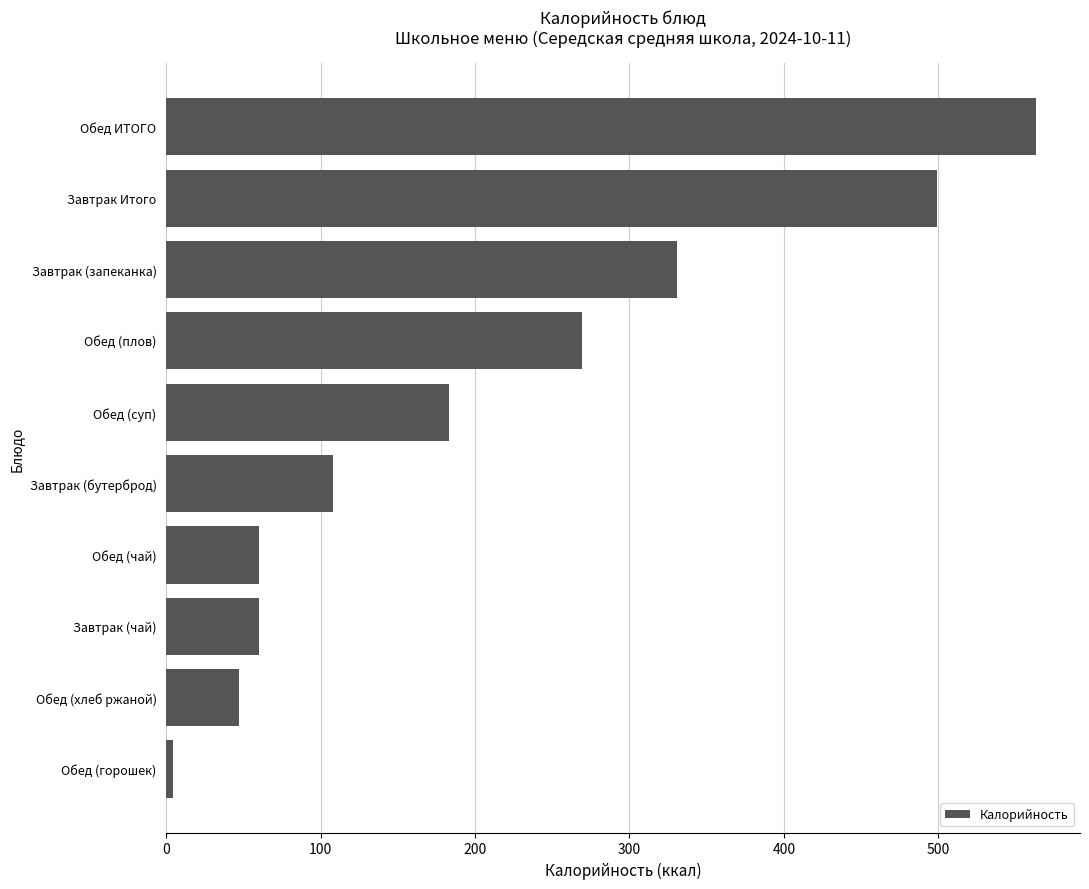

What is the difference between the second highest and second lowest values?

451.8